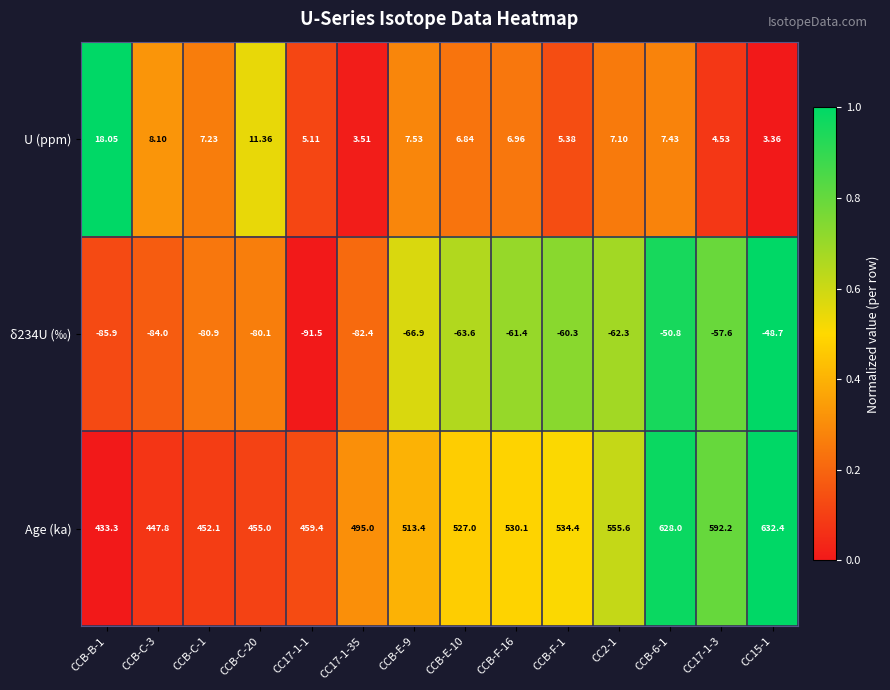

Which label corresponds to the smallest value in the chart?

CC17-1-1